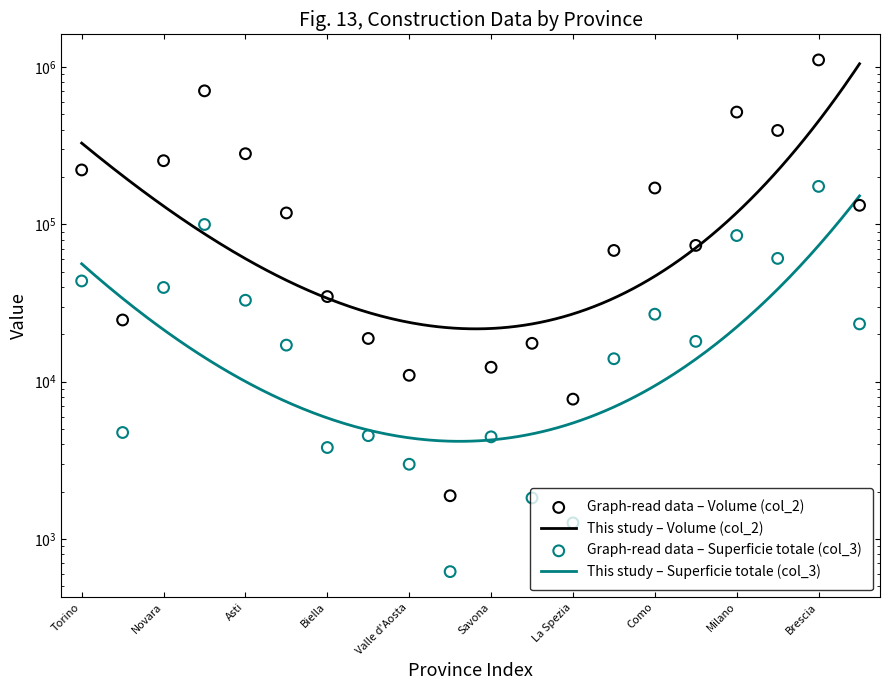

At how many categories does at least one series exceed 545464?

2